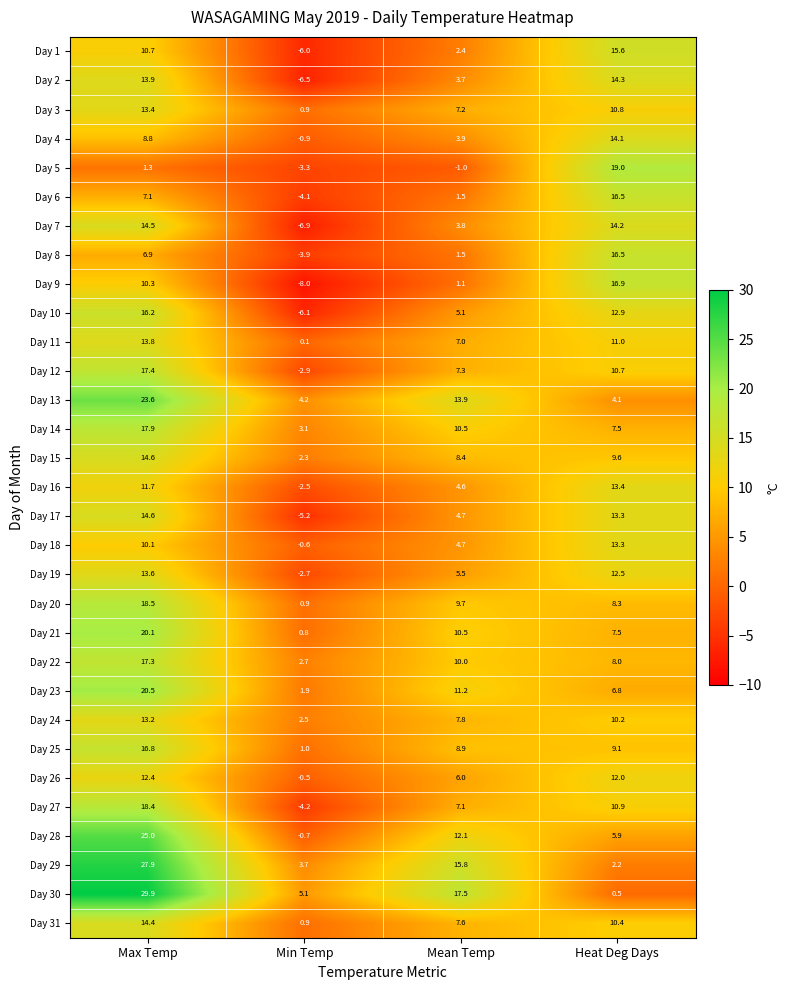

What is the greatest value displayed?

29.9